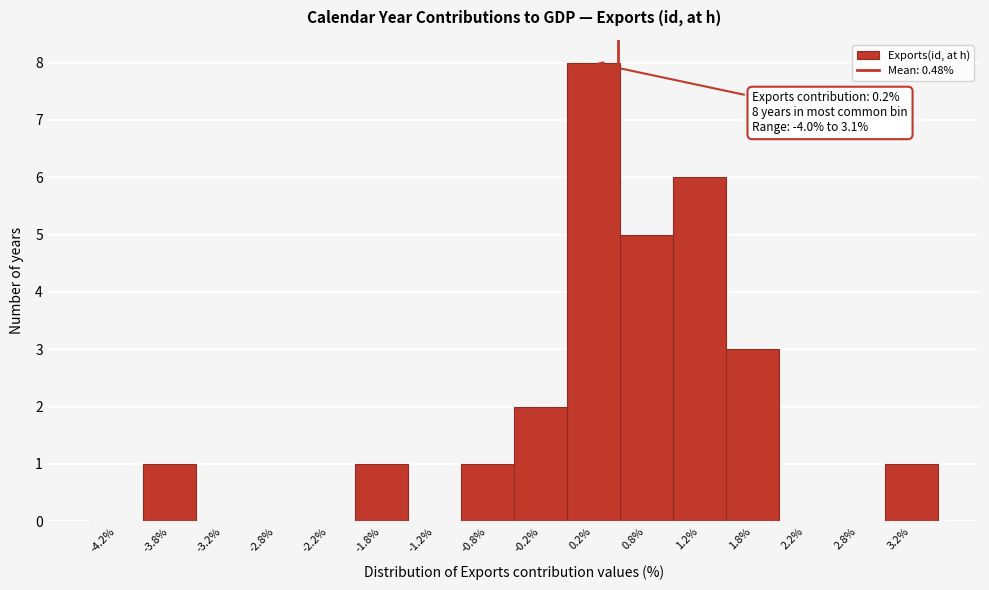

Over which range of the x-axis is the bar tallest?

0.0 to 0.5